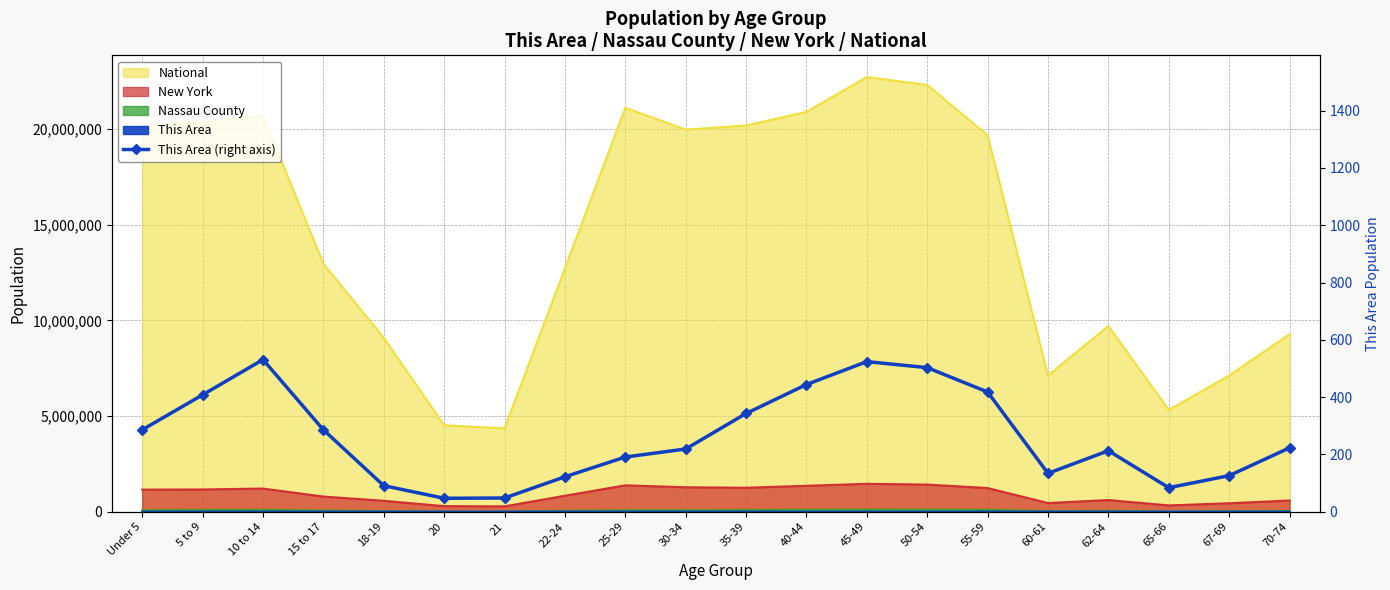

What is the ratio of the value at 21 to the value at 5 to 9?

0.1